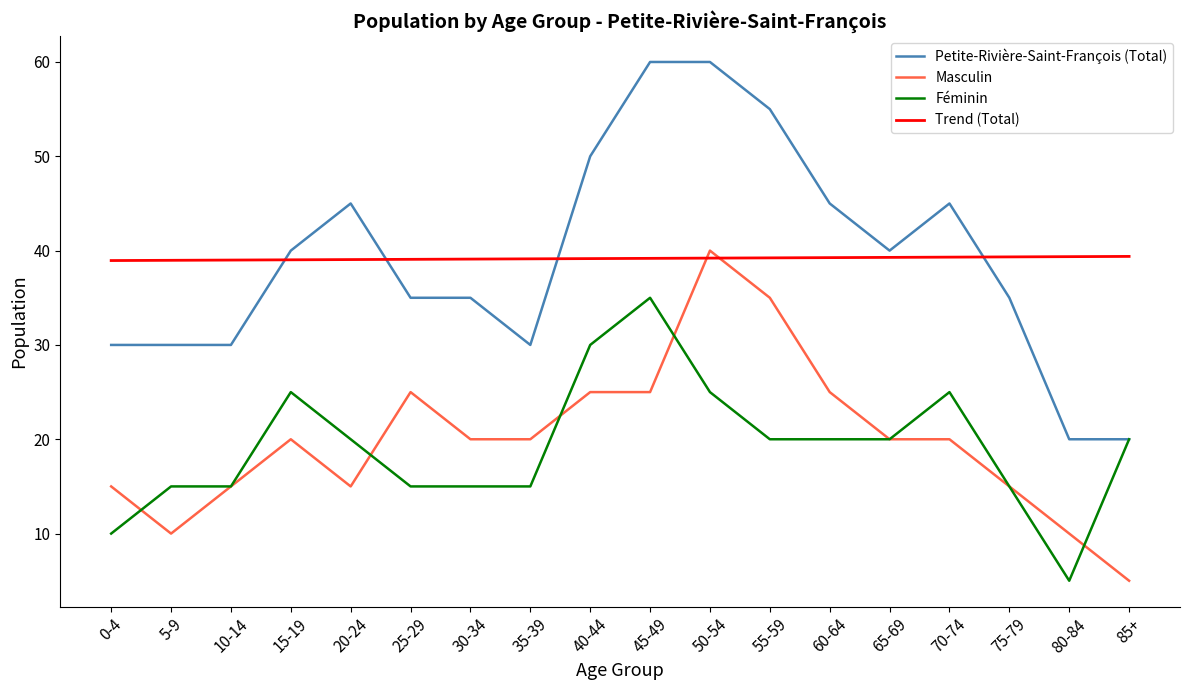

What position from the right is 10-14?

16